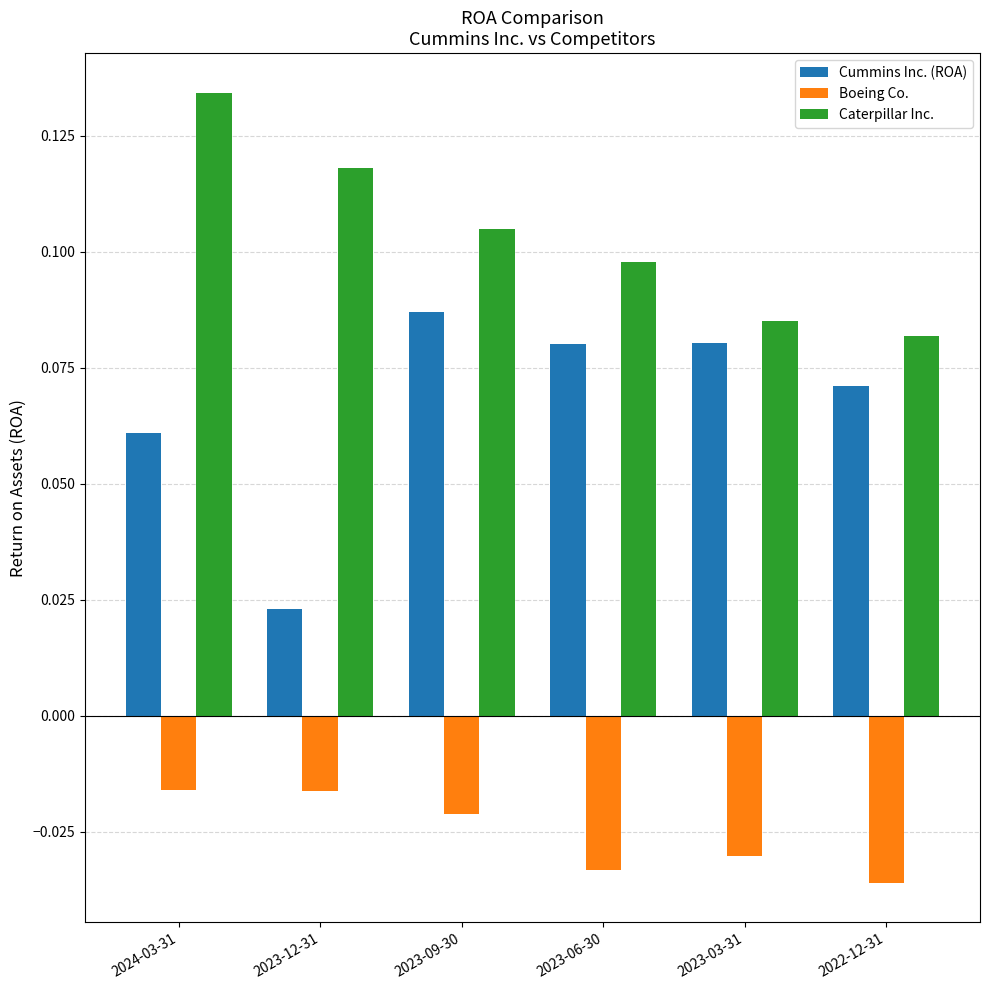

The value of Caterpillar Inc. at 2023-03-31 is 0.0. True or false?

False